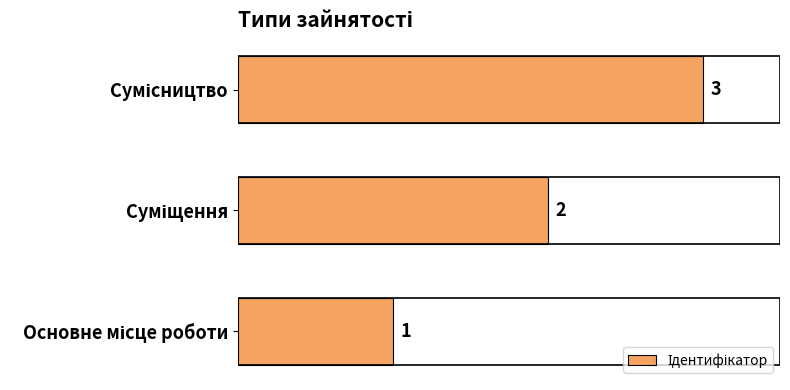

What is the maximum value shown in the chart?

3